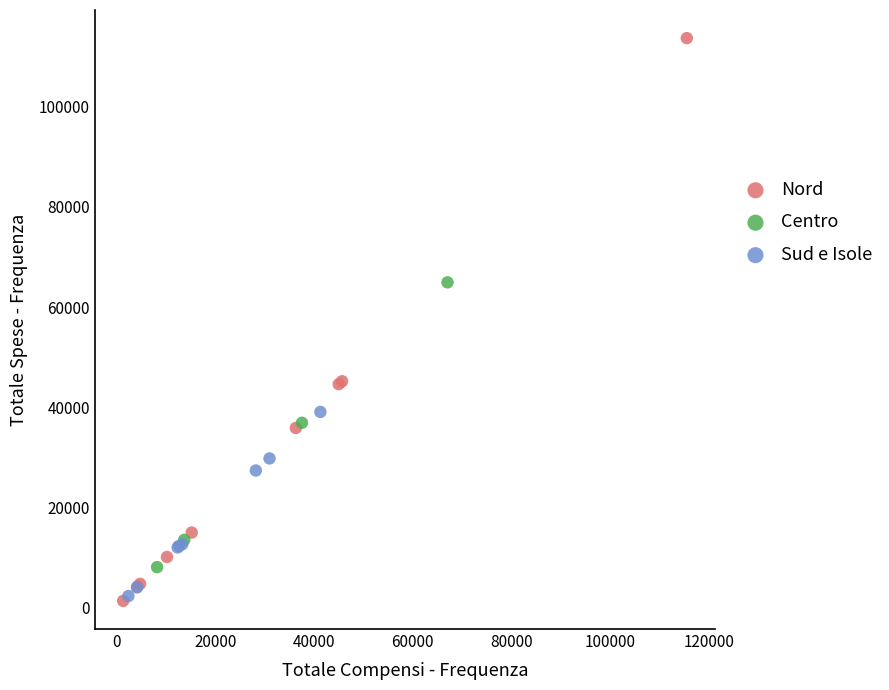

Which series contains the highest Y value?

Nord